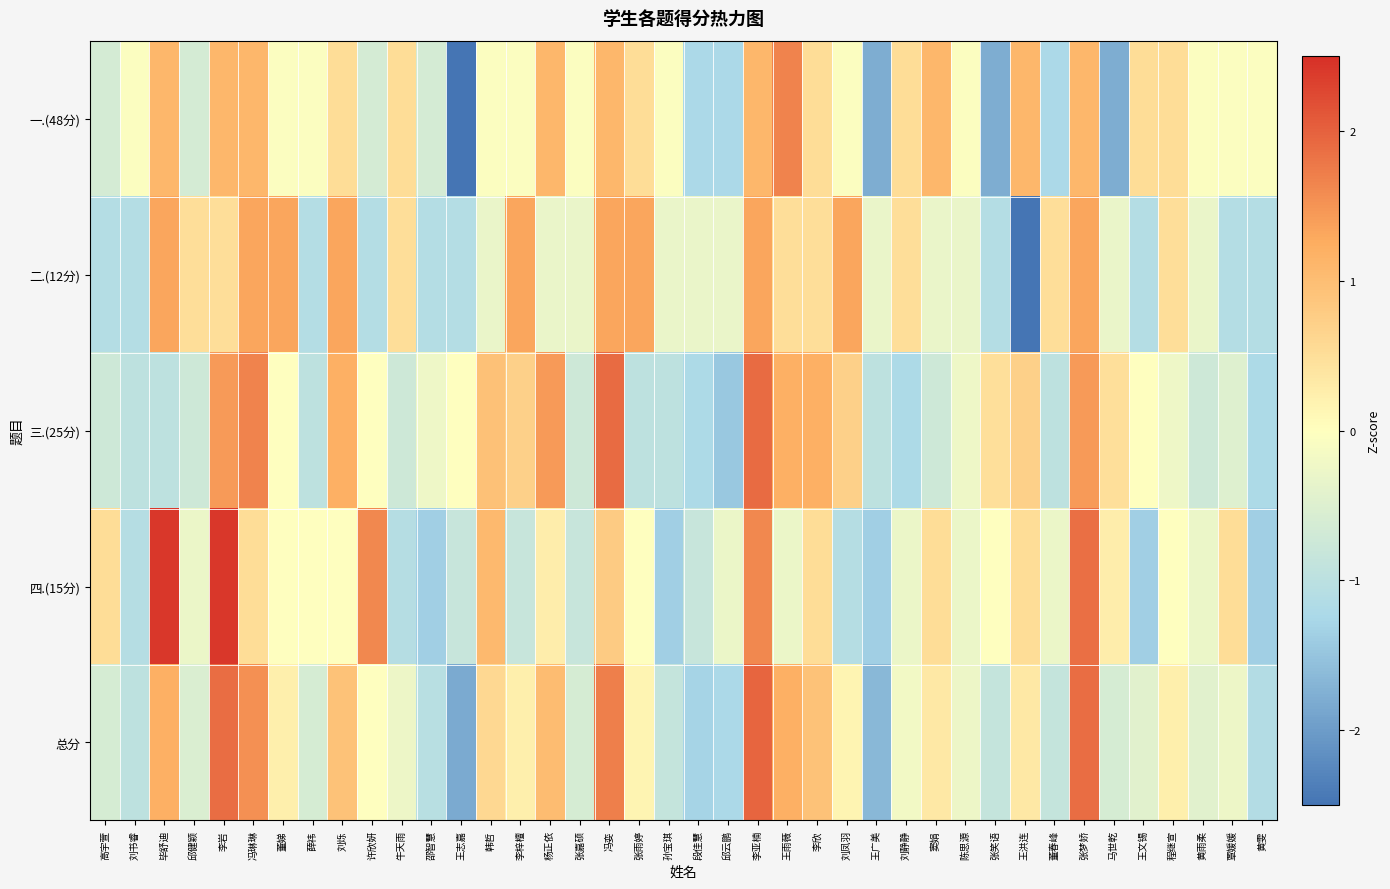

Between 邱健颖 and 张梦娇, which series saw the biggest shift?

总分